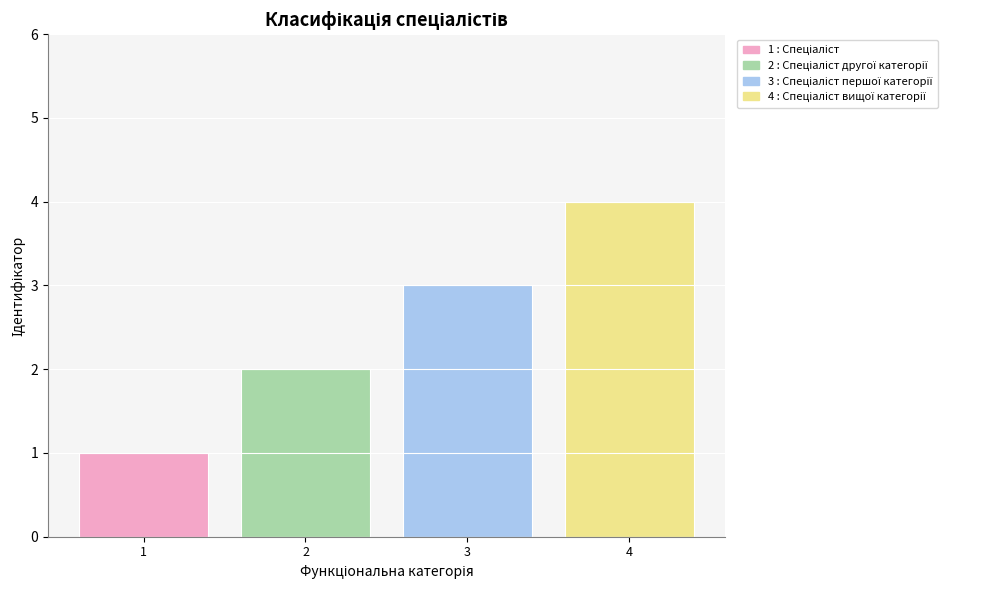

Is it true that the value at 3 is 5?

False